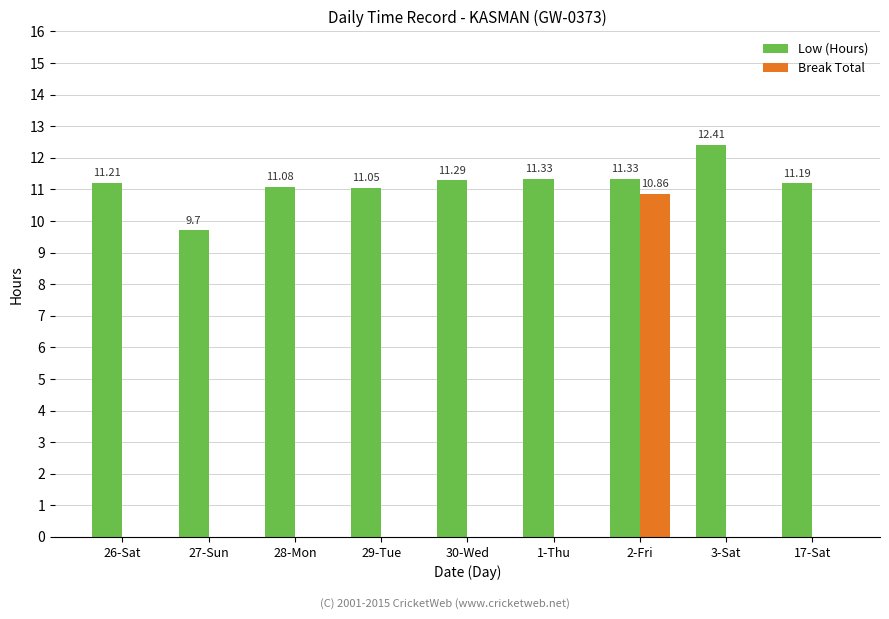

What is the sum of all Break Total values?

10.9